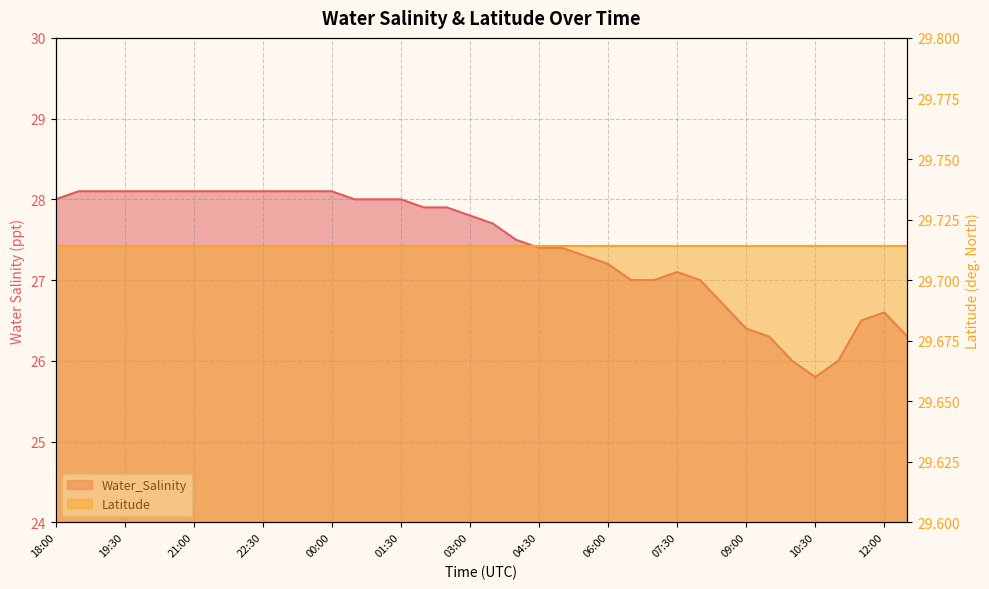

True or false: there are more than 1 points higher than both neighbors.

True